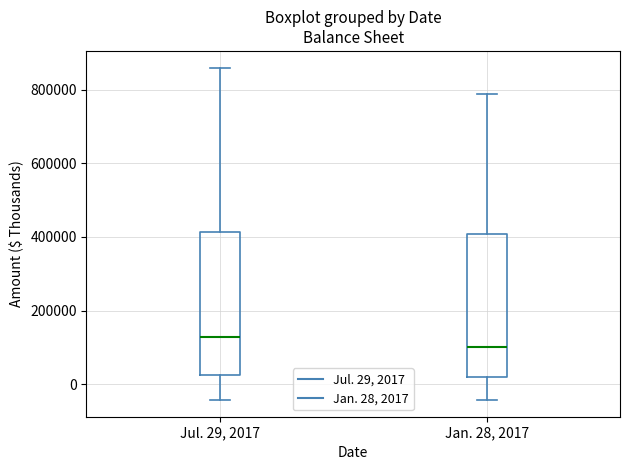

Where does the upper whisker of the box for Jul. 29, 2017 end on the y-axis? The values are not printed on the chart, so give them approximately, as read against the axis.

860000